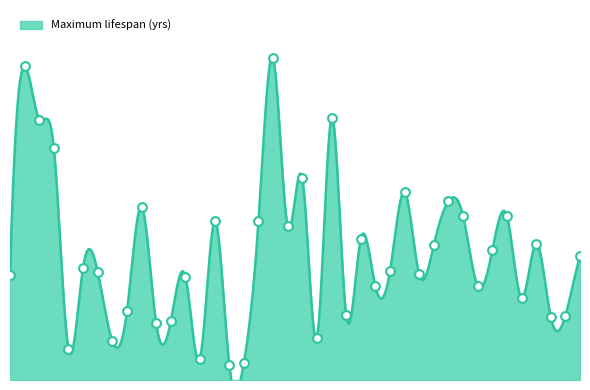

Which has a higher value, 39 or 17?

17